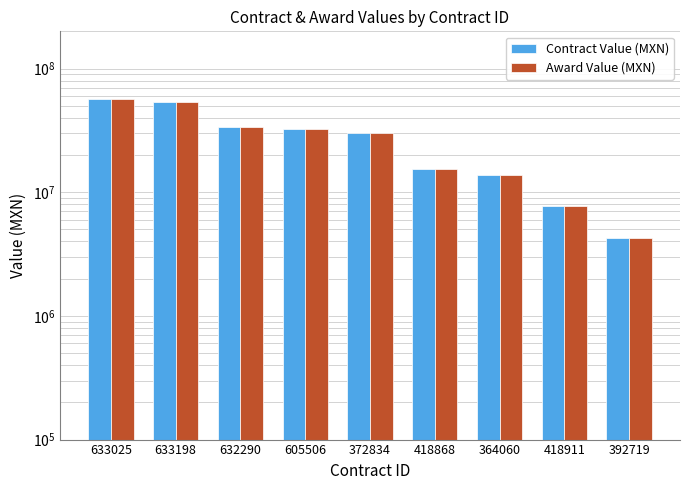

Which category has the lowest value in the Award Value (MXN) series?

392719